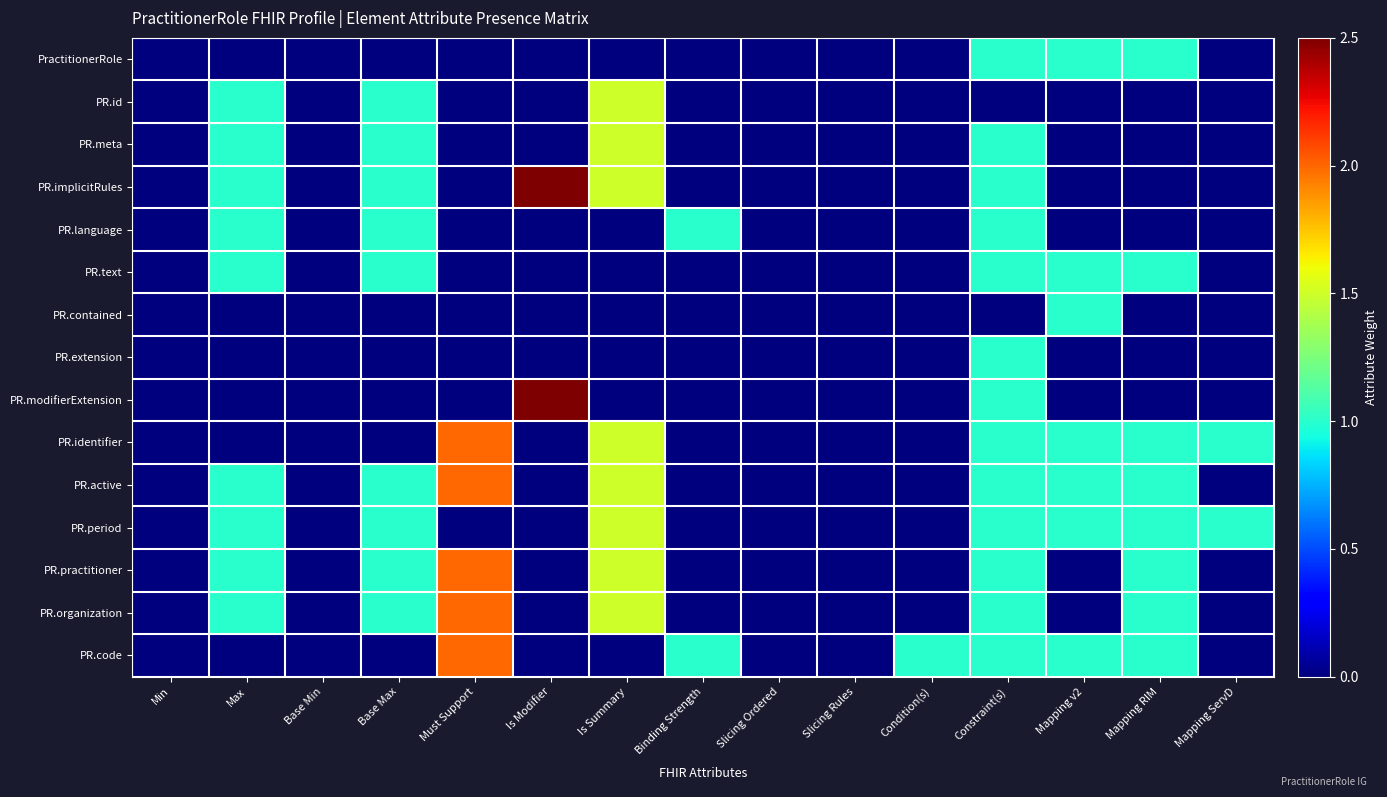

Reading right to left, list all the values displayed in this chart.

PractitionerRole: Mapping ServD=0.0	Mapping RIM=1.0	Mapping v2=1.0	Constraint(s)=1.0	Condition(s)=0.0	Slicing Rules=0.0	Slicing Ordered=0.0	Binding Strength=0.0	Is Summary=0.0	Is Modifier=0.0	Must Support=0.0	Base Max=0.0	Base Min=0.0	Max=0.0	Min=0.0
PR.id: Mapping ServD=0.0	Mapping RIM=0.0	Mapping v2=0.0	Constraint(s)=0.0	Condition(s)=0.0	Slicing Rules=0.0	Slicing Ordered=0.0	Binding Strength=0.0	Is Summary=1.5	Is Modifier=0.0	Must Support=0.0	Base Max=1.0	Base Min=0.0	Max=1.0	Min=0.0
PR.meta: Mapping ServD=0.0	Mapping RIM=0.0	Mapping v2=0.0	Constraint(s)=1.0	Condition(s)=0.0	Slicing Rules=0.0	Slicing Ordered=0.0	Binding Strength=0.0	Is Summary=1.5	Is Modifier=0.0	Must Support=0.0	Base Max=1.0	Base Min=0.0	Max=1.0	Min=0.0
PR.implicitRules: Mapping ServD=0.0	Mapping RIM=0.0	Mapping v2=0.0	Constraint(s)=1.0	Condition(s)=0.0	Slicing Rules=0.0	Slicing Ordered=0.0	Binding Strength=0.0	Is Summary=1.5	Is Modifier=2.5	Must Support=0.0	Base Max=1.0	Base Min=0.0	Max=1.0	Min=0.0
PR.language: Mapping ServD=0.0	Mapping RIM=0.0	Mapping v2=0.0	Constraint(s)=1.0	Condition(s)=0.0	Slicing Rules=0.0	Slicing Ordered=0.0	Binding Strength=1.0	Is Summary=0.0	Is Modifier=0.0	Must Support=0.0	Base Max=1.0	Base Min=0.0	Max=1.0	Min=0.0
PR.text: Mapping ServD=0.0	Mapping RIM=1.0	Mapping v2=1.0	Constraint(s)=1.0	Condition(s)=0.0	Slicing Rules=0.0	Slicing Ordered=0.0	Binding Strength=0.0	Is Summary=0.0	Is Modifier=0.0	Must Support=0.0	Base Max=1.0	Base Min=0.0	Max=1.0	Min=0.0
PR.contained: Mapping ServD=0.0	Mapping RIM=0.0	Mapping v2=1.0	Constraint(s)=0.0	Condition(s)=0.0	Slicing Rules=0.0	Slicing Ordered=0.0	Binding Strength=0.0	Is Summary=0.0	Is Modifier=0.0	Must Support=0.0	Base Max=0.0	Base Min=0.0	Max=0.0	Min=0.0
PR.extension: Mapping ServD=0.0	Mapping RIM=0.0	Mapping v2=0.0	Constraint(s)=1.0	Condition(s)=0.0	Slicing Rules=0.0	Slicing Ordered=0.0	Binding Strength=0.0	Is Summary=0.0	Is Modifier=0.0	Must Support=0.0	Base Max=0.0	Base Min=0.0	Max=0.0	Min=0.0
PR.modifierExtension: Mapping ServD=0.0	Mapping RIM=0.0	Mapping v2=0.0	Constraint(s)=1.0	Condition(s)=0.0	Slicing Rules=0.0	Slicing Ordered=0.0	Binding Strength=0.0	Is Summary=0.0	Is Modifier=2.5	Must Support=0.0	Base Max=0.0	Base Min=0.0	Max=0.0	Min=0.0
PR.identifier: Mapping ServD=1.0	Mapping RIM=1.0	Mapping v2=1.0	Constraint(s)=1.0	Condition(s)=0.0	Slicing Rules=0.0	Slicing Ordered=0.0	Binding Strength=0.0	Is Summary=1.5	Is Modifier=0.0	Must Support=2.0	Base Max=0.0	Base Min=0.0	Max=0.0	Min=0.0
PR.active: Mapping ServD=0.0	Mapping RIM=1.0	Mapping v2=1.0	Constraint(s)=1.0	Condition(s)=0.0	Slicing Rules=0.0	Slicing Ordered=0.0	Binding Strength=0.0	Is Summary=1.5	Is Modifier=0.0	Must Support=2.0	Base Max=1.0	Base Min=0.0	Max=1.0	Min=0.0
PR.period: Mapping ServD=1.0	Mapping RIM=1.0	Mapping v2=1.0	Constraint(s)=1.0	Condition(s)=0.0	Slicing Rules=0.0	Slicing Ordered=0.0	Binding Strength=0.0	Is Summary=1.5	Is Modifier=0.0	Must Support=0.0	Base Max=1.0	Base Min=0.0	Max=1.0	Min=0.0
PR.practitioner: Mapping ServD=0.0	Mapping RIM=1.0	Mapping v2=0.0	Constraint(s)=1.0	Condition(s)=0.0	Slicing Rules=0.0	Slicing Ordered=0.0	Binding Strength=0.0	Is Summary=1.5	Is Modifier=0.0	Must Support=2.0	Base Max=1.0	Base Min=0.0	Max=1.0	Min=0.0
PR.organization: Mapping ServD=0.0	Mapping RIM=1.0	Mapping v2=0.0	Constraint(s)=1.0	Condition(s)=0.0	Slicing Rules=0.0	Slicing Ordered=0.0	Binding Strength=0.0	Is Summary=1.5	Is Modifier=0.0	Must Support=2.0	Base Max=1.0	Base Min=0.0	Max=1.0	Min=0.0
PR.code: Mapping ServD=0.0	Mapping RIM=1.0	Mapping v2=1.0	Constraint(s)=1.0	Condition(s)=1.0	Slicing Rules=0.0	Slicing Ordered=0.0	Binding Strength=1.0	Is Summary=0.0	Is Modifier=0.0	Must Support=2.0	Base Max=0.0	Base Min=0.0	Max=0.0	Min=0.0